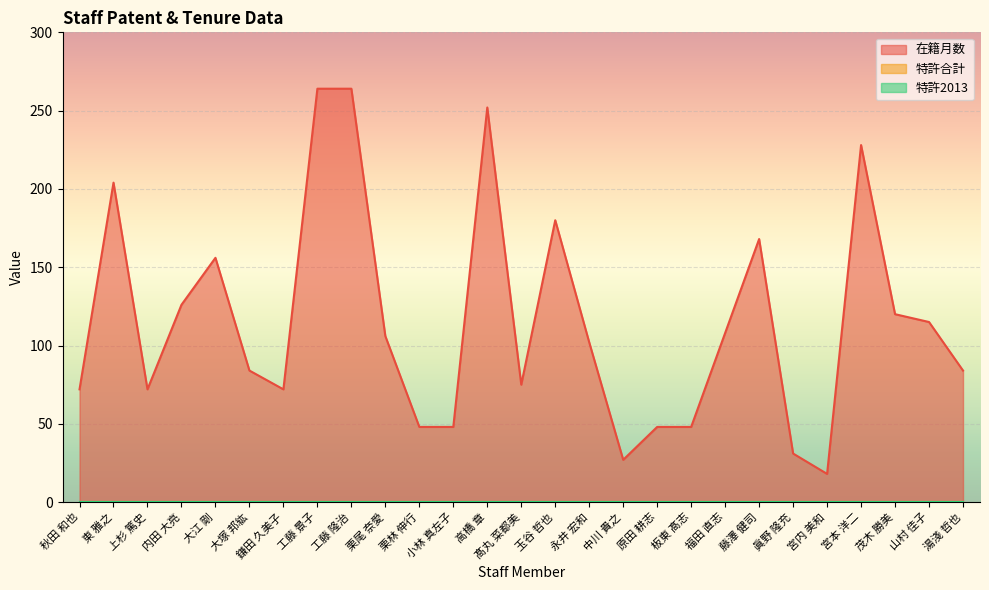

Reading right to left, list all the values displayed in this chart.

在籍月数: 湯淺 哲也=84	山村 佳子=115	茂木 勝美=120	宮本 洋二=228	宮内 美和=18	眞野 隆充=31	藤澤 健司=168	福田 直志=108	板東 髙志=48	原田 耕志=48	中川 貴之=27	永井 宏和=102	玉谷 哲也=180	髙丸 菜都美=75	高橋 章=252	小林 真左子=48	栗林 伸行=48	栗尾 奈愛=106	工藤 隆治=264	工藤 景子=264	鎌田 久美子=72	大塚 邦紘=84	大江 剛=156	内田 大亮=126	上杉 篤史=72	東 雅之=204	秋田 和也=72
特許合計: 湯淺 哲也=0	山村 佳子=0	茂木 勝美=0	宮本 洋二=0	宮内 美和=0	眞野 隆充=0	藤澤 健司=0	福田 直志=0	板東 髙志=0	原田 耕志=0	中川 貴之=0	永井 宏和=0	玉谷 哲也=0	髙丸 菜都美=0	高橋 章=0	小林 真左子=0	栗林 伸行=0	栗尾 奈愛=0	工藤 隆治=0	工藤 景子=0	鎌田 久美子=0	大塚 邦紘=0	大江 剛=0	内田 大亮=0	上杉 篤史=0	東 雅之=0	秋田 和也=0
特許2013: 湯淺 哲也=0	山村 佳子=0	茂木 勝美=0	宮本 洋二=0	宮内 美和=0	眞野 隆充=0	藤澤 健司=0	福田 直志=0	板東 髙志=0	原田 耕志=0	中川 貴之=0	永井 宏和=0	玉谷 哲也=0	髙丸 菜都美=0	高橋 章=0	小林 真左子=0	栗林 伸行=0	栗尾 奈愛=0	工藤 隆治=0	工藤 景子=0	鎌田 久美子=0	大塚 邦紘=0	大江 剛=0	内田 大亮=0	上杉 篤史=0	東 雅之=0	秋田 和也=0